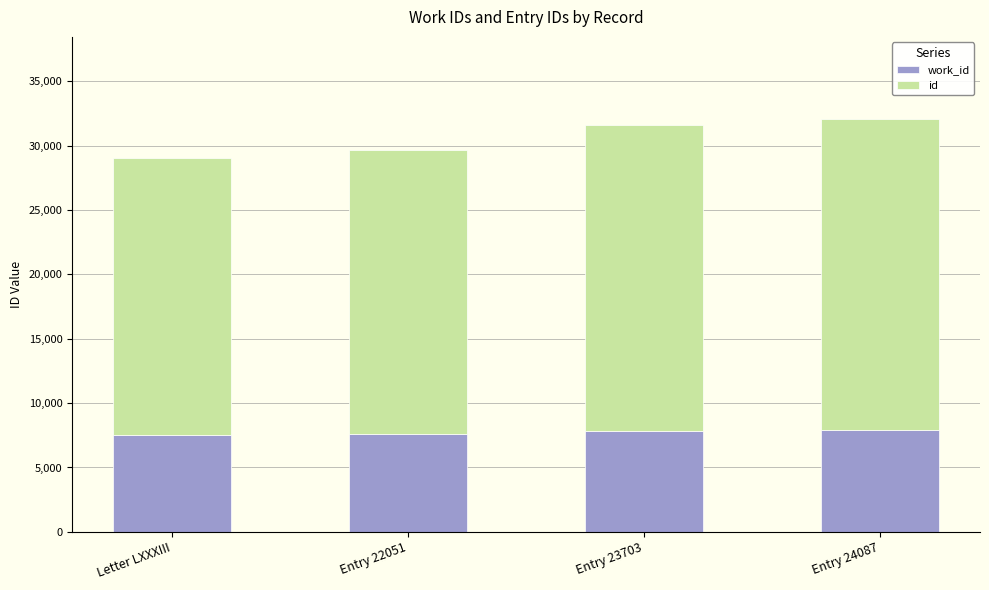

What is the total value across all series at Letter LXXXIII?

29026